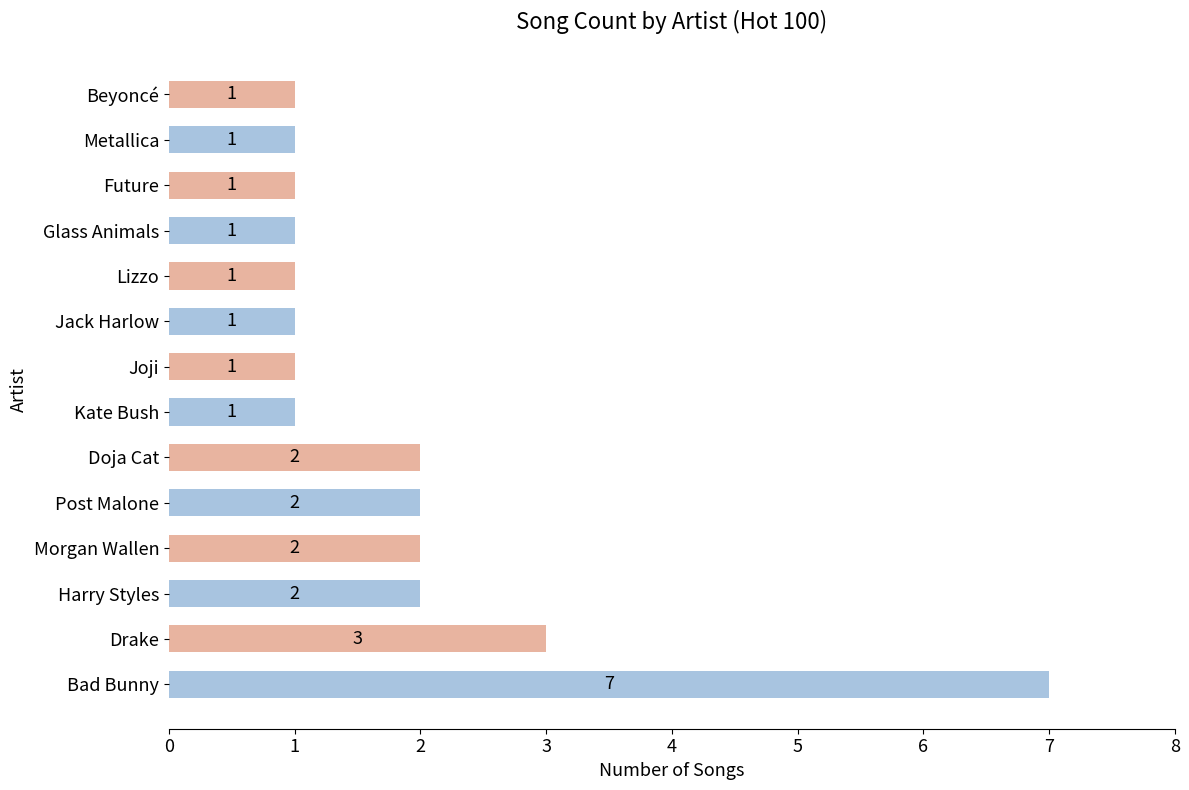

What is the maximum value shown in the chart?

7